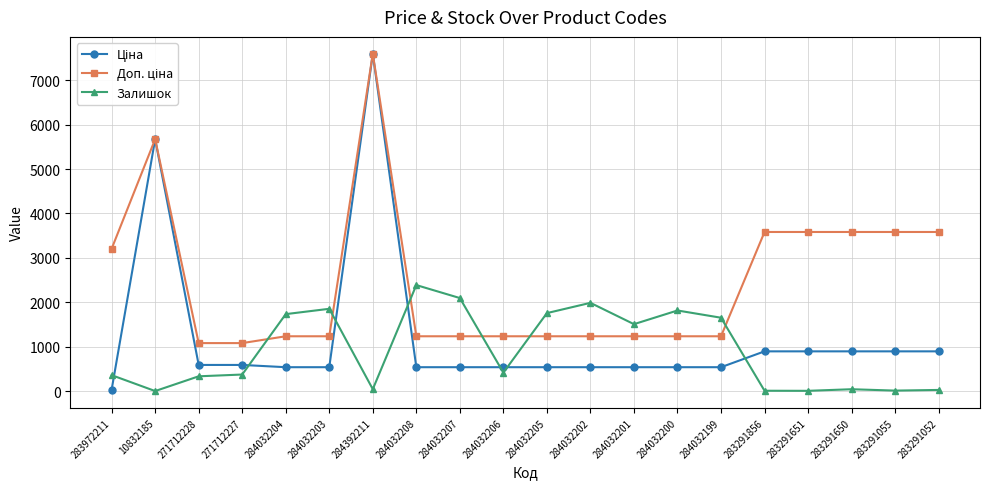

What is the greatest value displayed?

7596.5